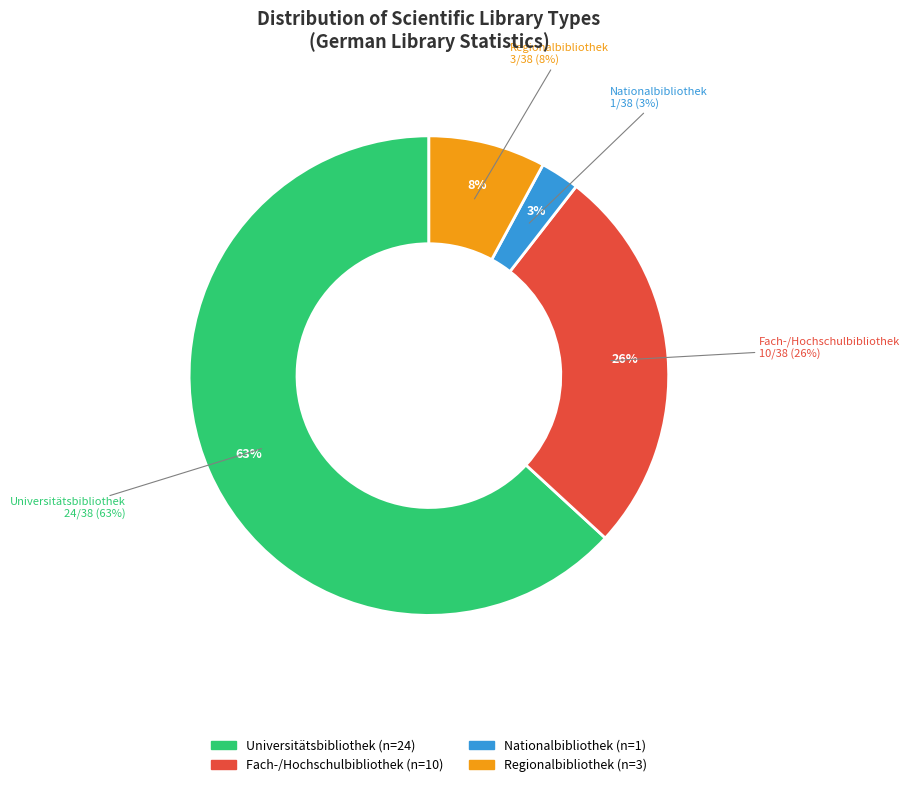

How many segments does this pie chart have?

4